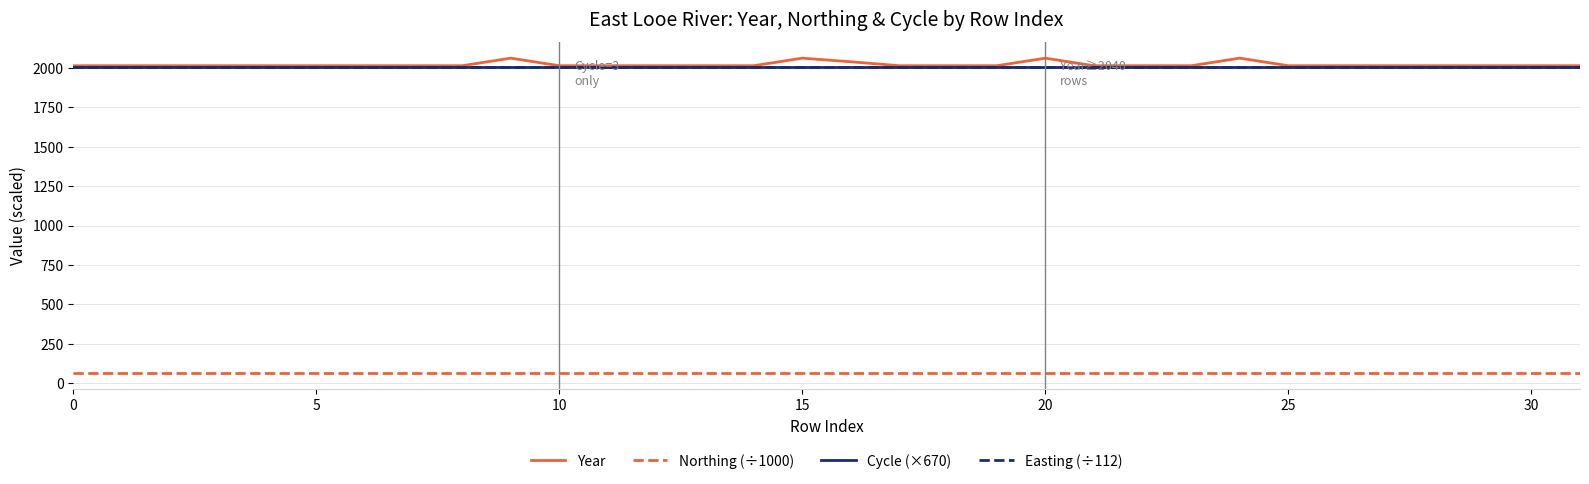

What is the lowest value of the Northing (÷1000) series?

61.6